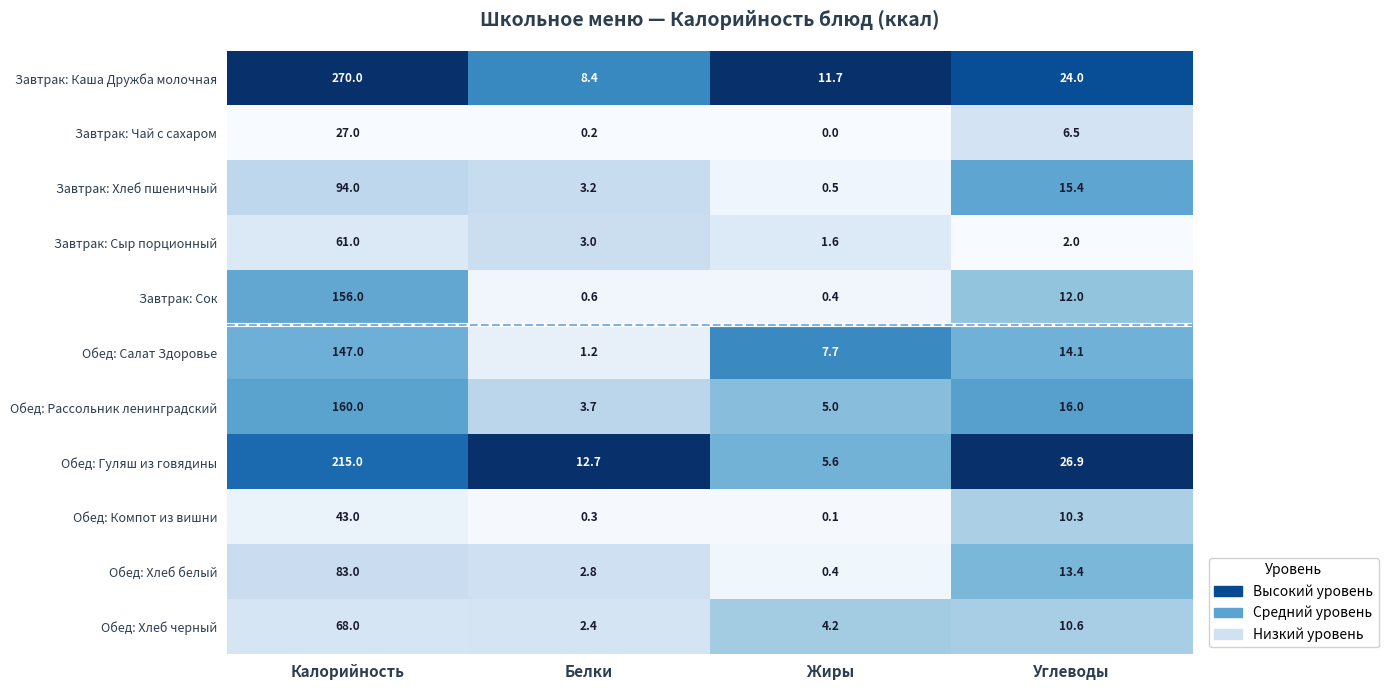

What is the difference between the maximum and minimum values in the Завтрак: Хлеб пшеничный series?

93.5